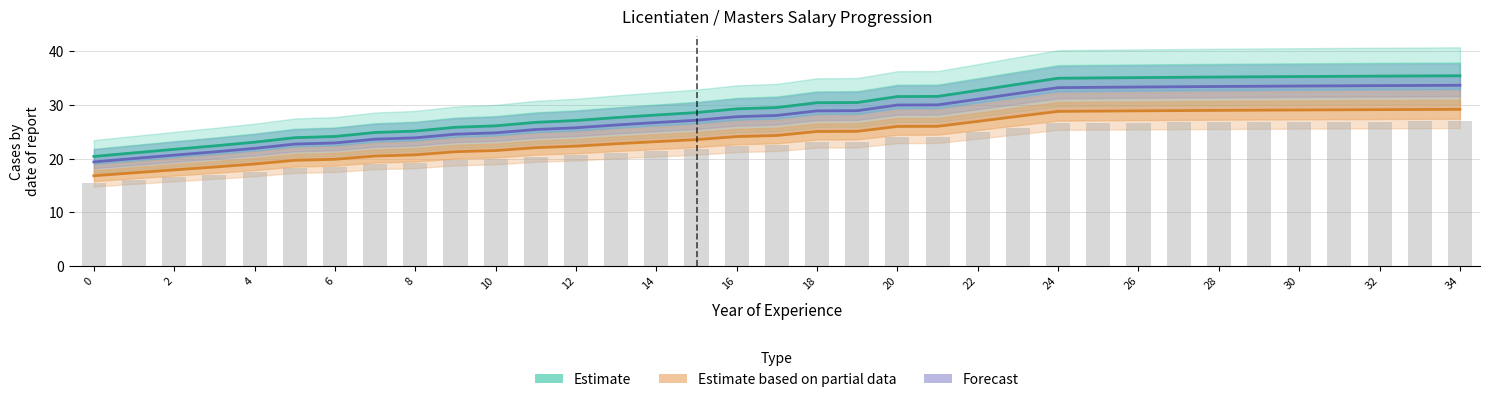

The value of Estimate based on partial data (maandloon/200) at 28 is 18.6. True or false?

False